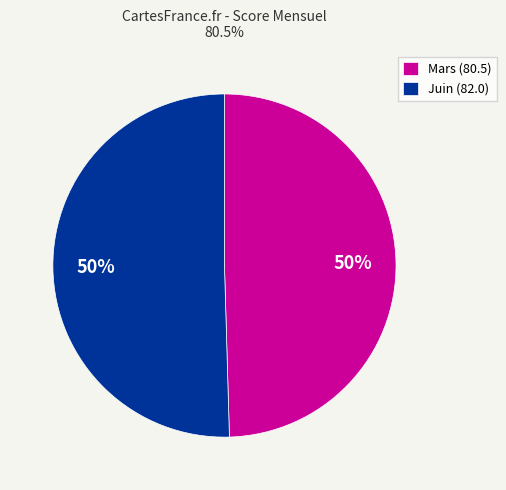

How many slices are in this pie chart?

2